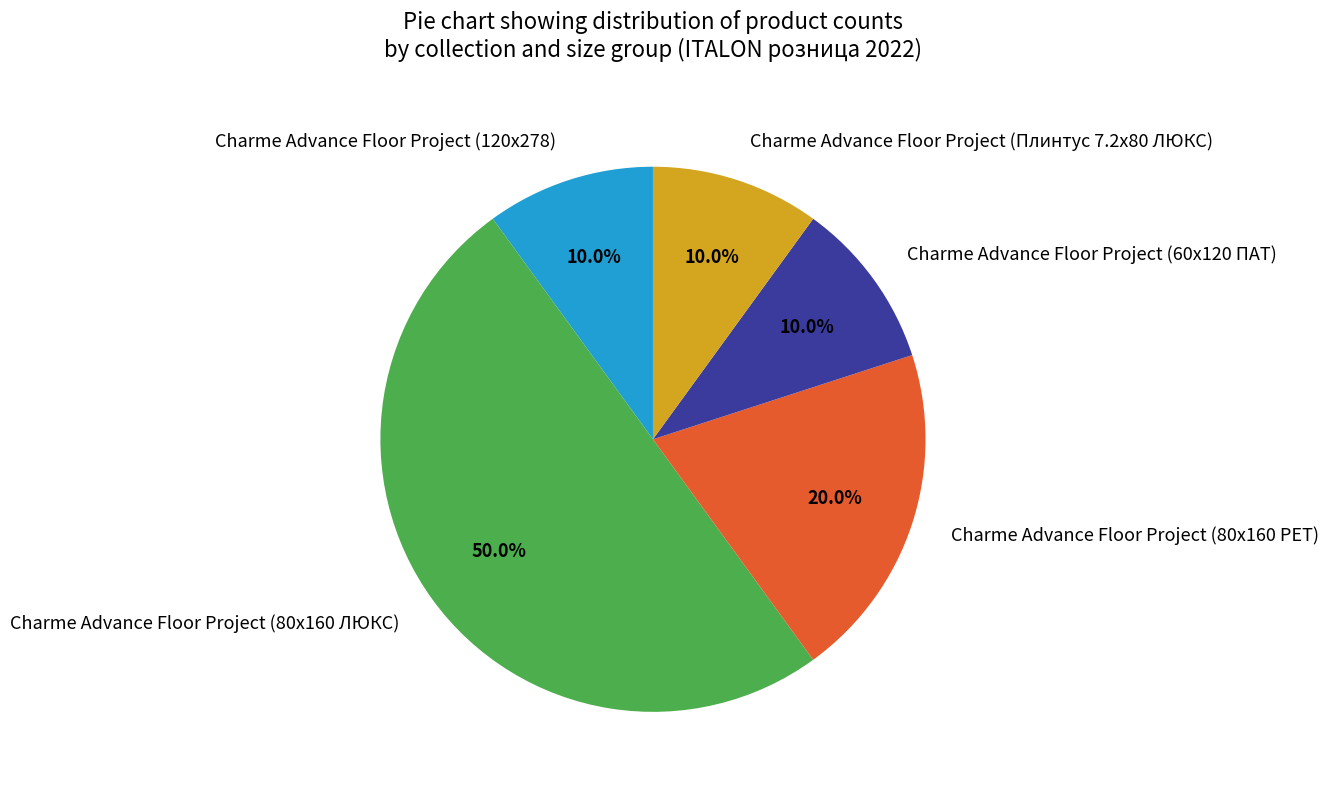

How many slices are in this pie chart?

5